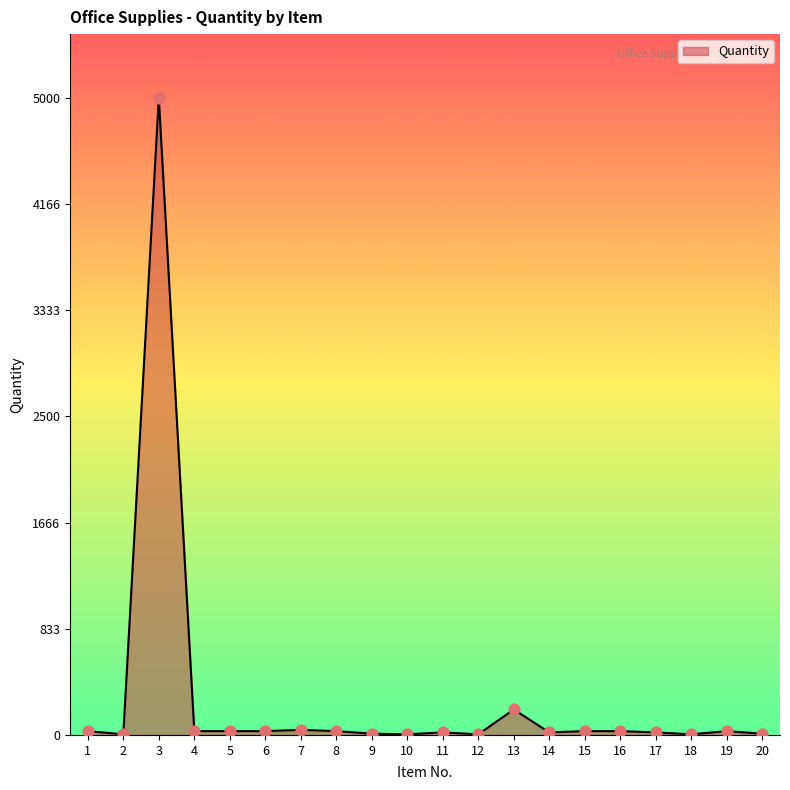

What is the change in value from 14 to 20?

-10